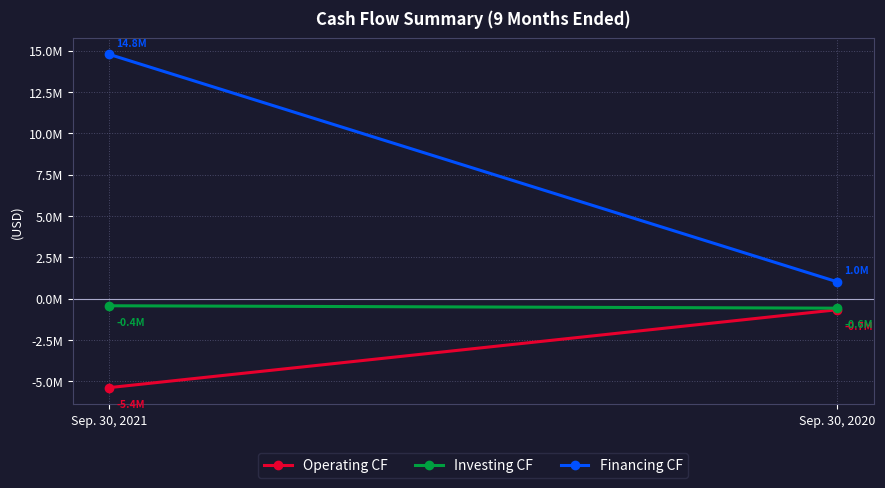

The value of Investing CF at Sep. 30, 2021 is -425789. True or false?

True